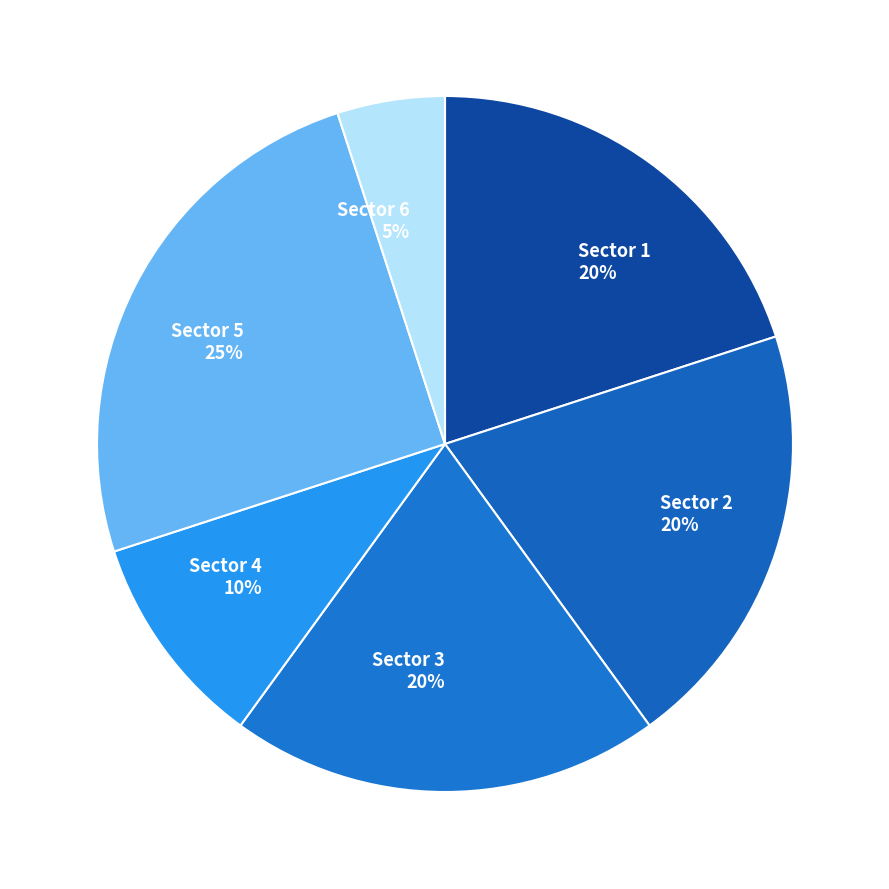

True or false: Sector 1 accounts for 20% of the total.

True